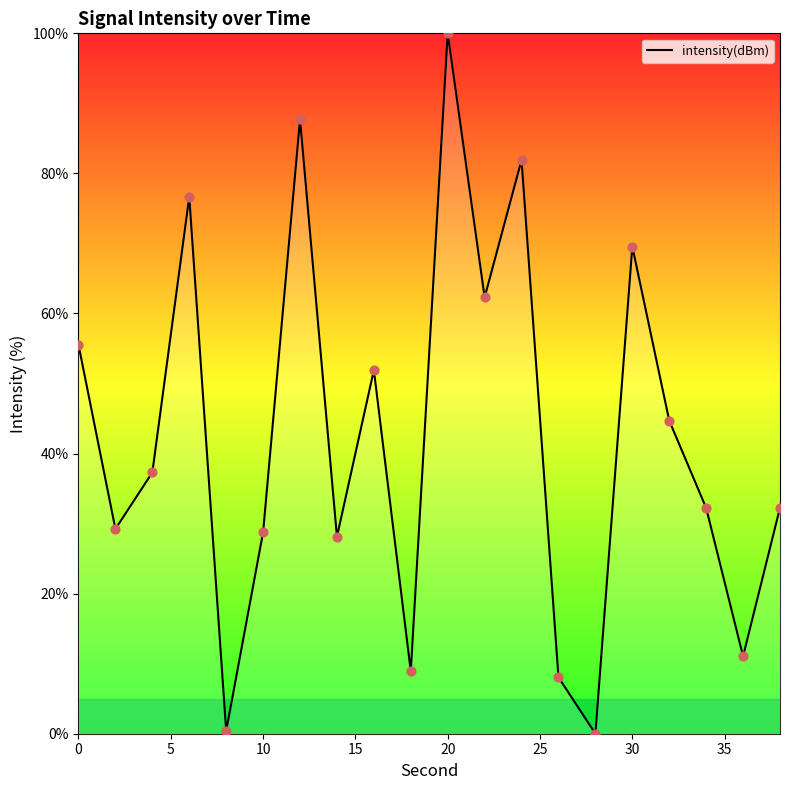

What is the maximum value shown in the chart?

100.0